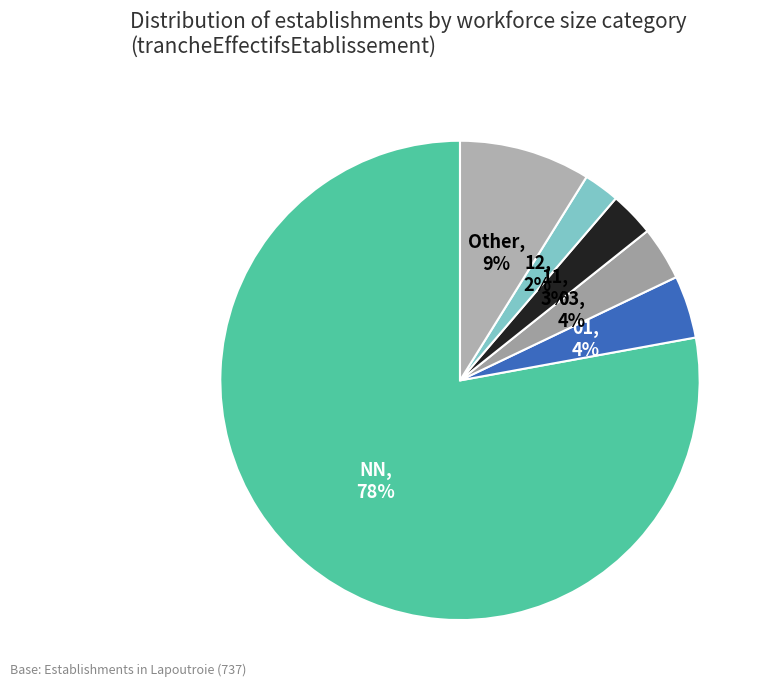

Which category has the biggest portion of the pie?

NN